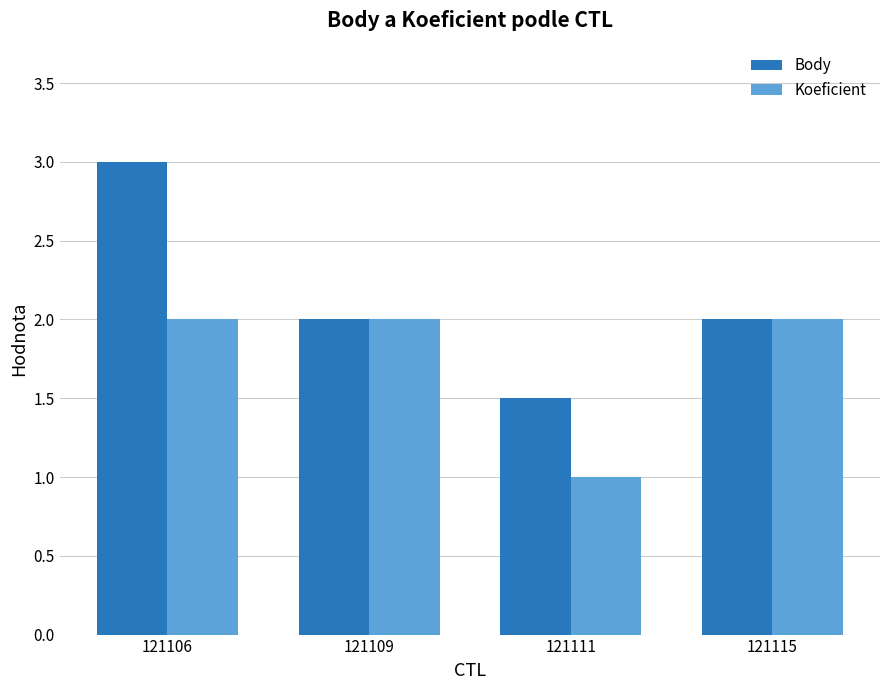

Is the value of Body at 121106 greater than the value of Koeficient at 121115?

Yes